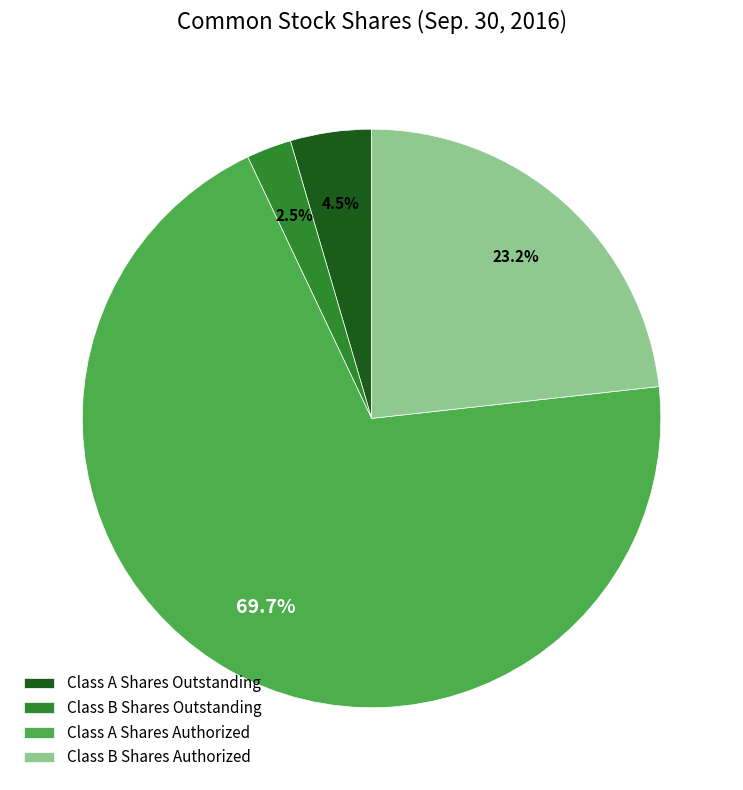

Is the sum of Class B Shares Authorized and Class A Shares Authorized greater than half?

Yes